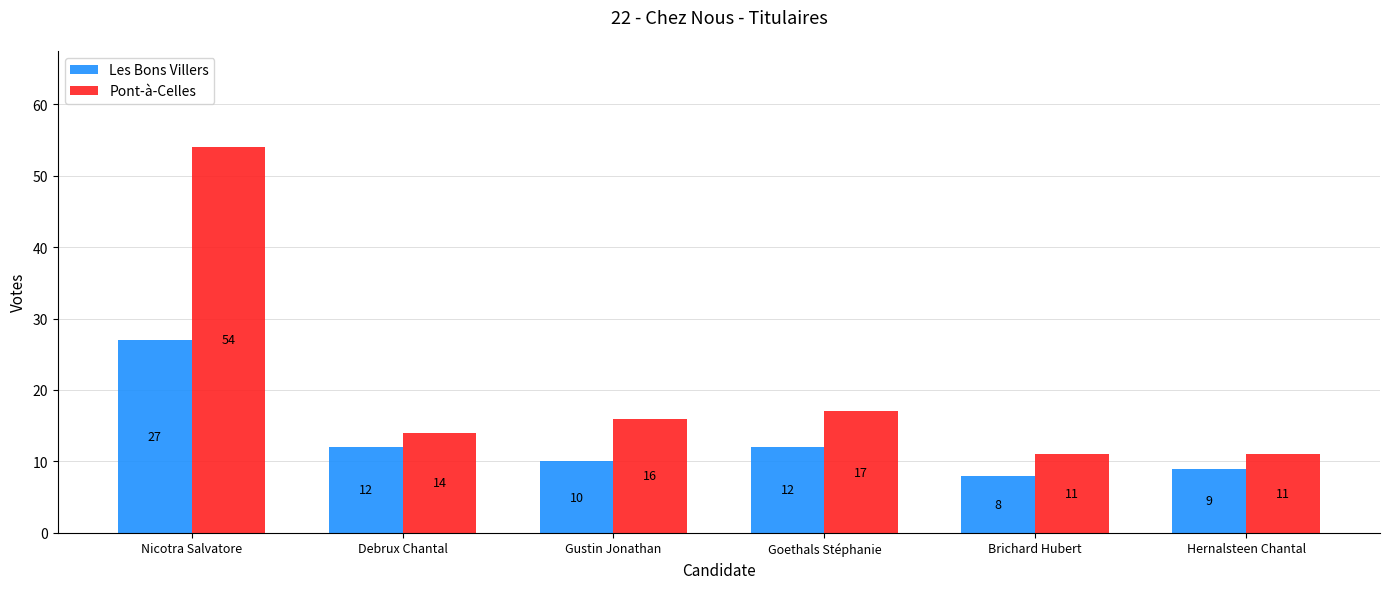

What is the average value of the Les Bons Villers series?

13